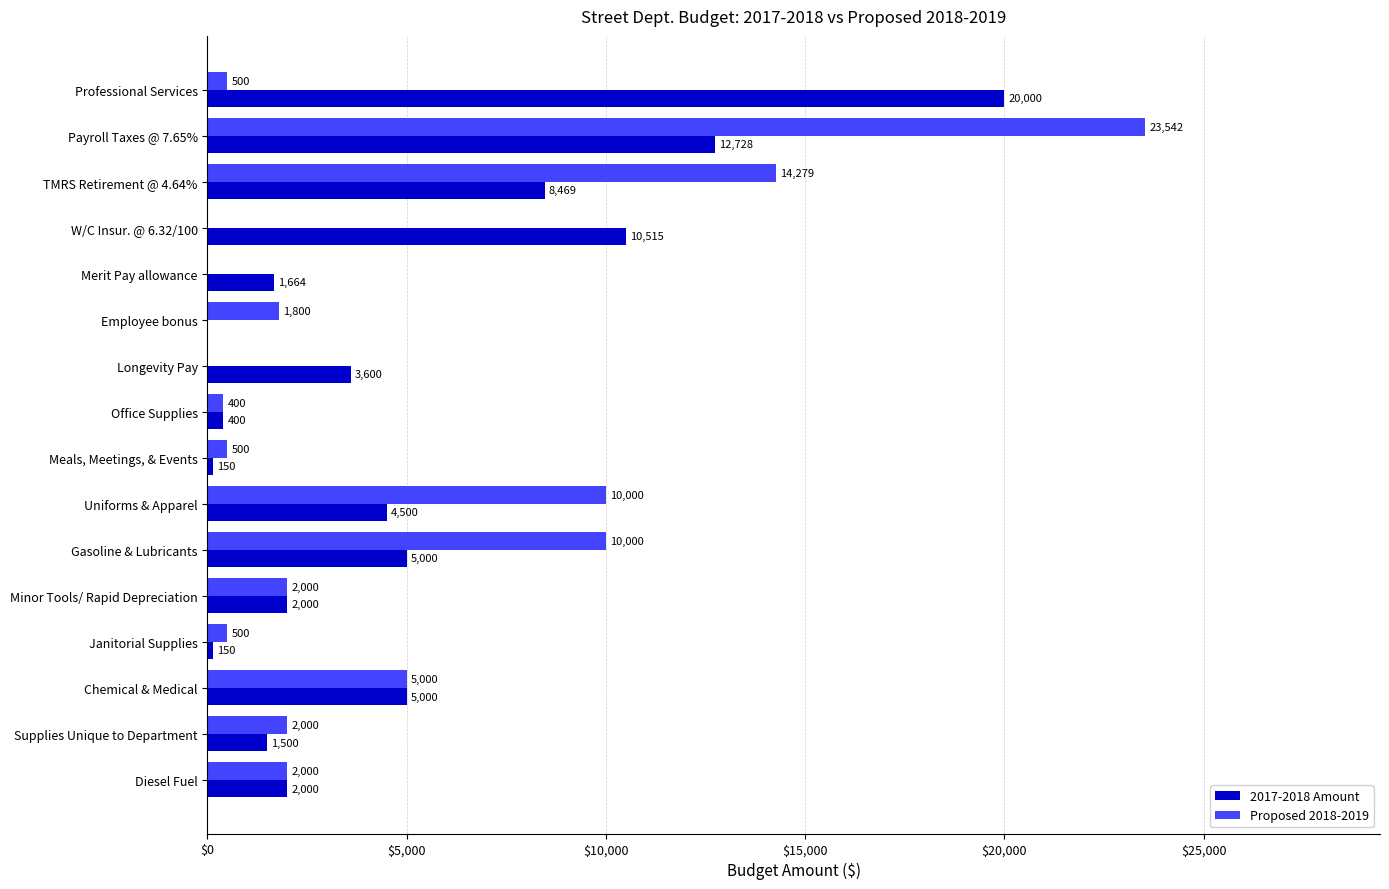

What is the sum of the 2017-2018 Amount values at TMRS Retirement @ 4.64% and Payroll Taxes @ 7.65%?

21197